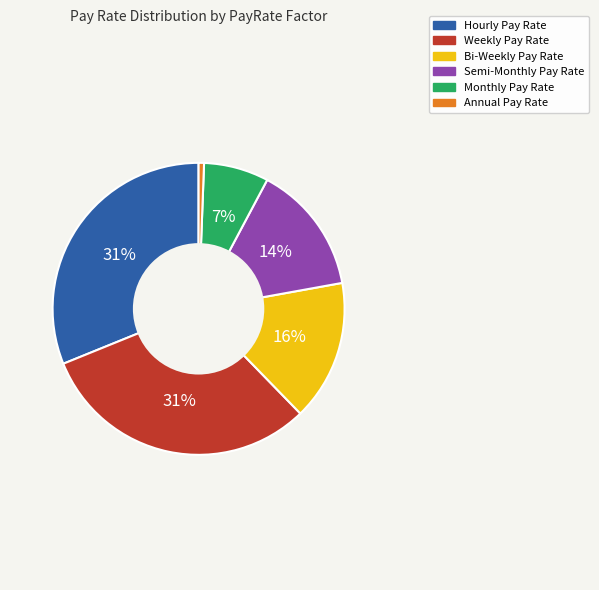

To the nearest percent, what is the average slice percentage?

17%